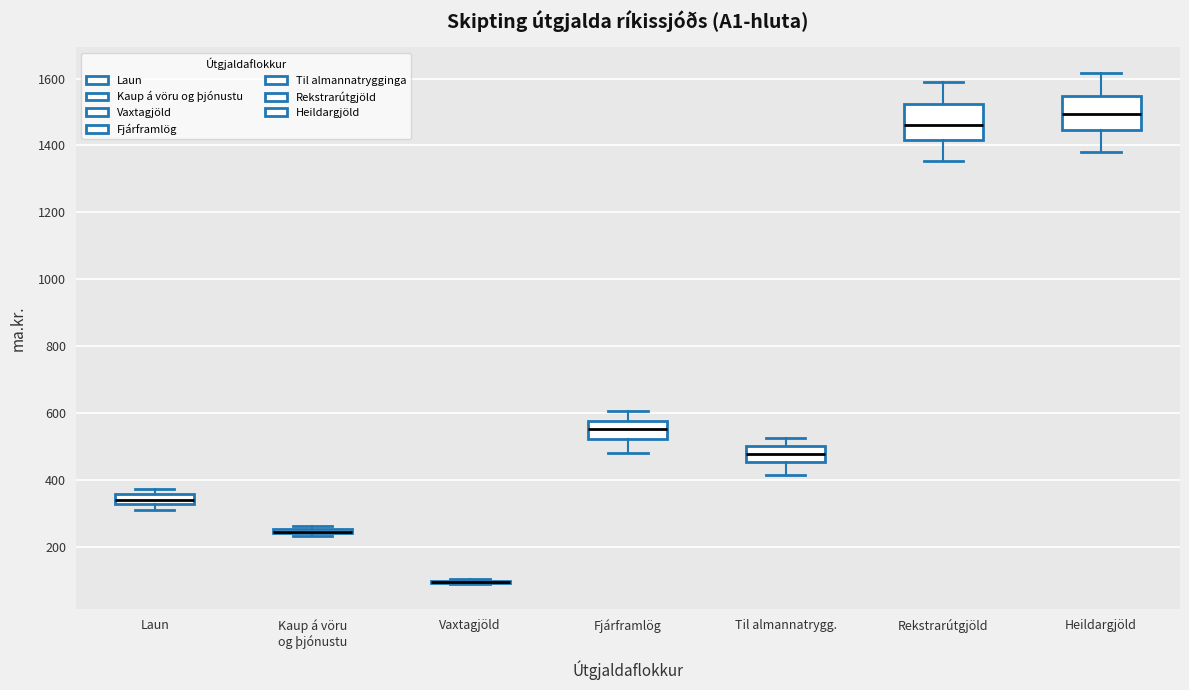

Where does the median line of the box for Laun sit on the y-axis? The values are not printed on the chart, so give them approximately, as read against the axis.

340